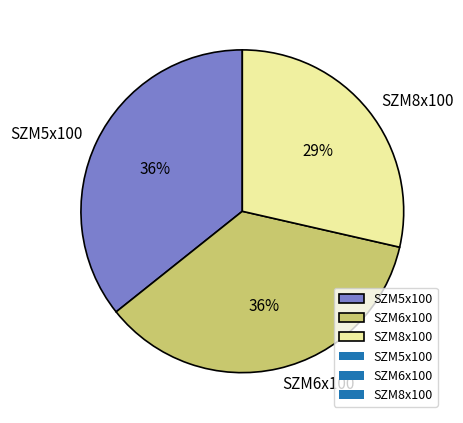

Is there a majority slice in this chart?

No